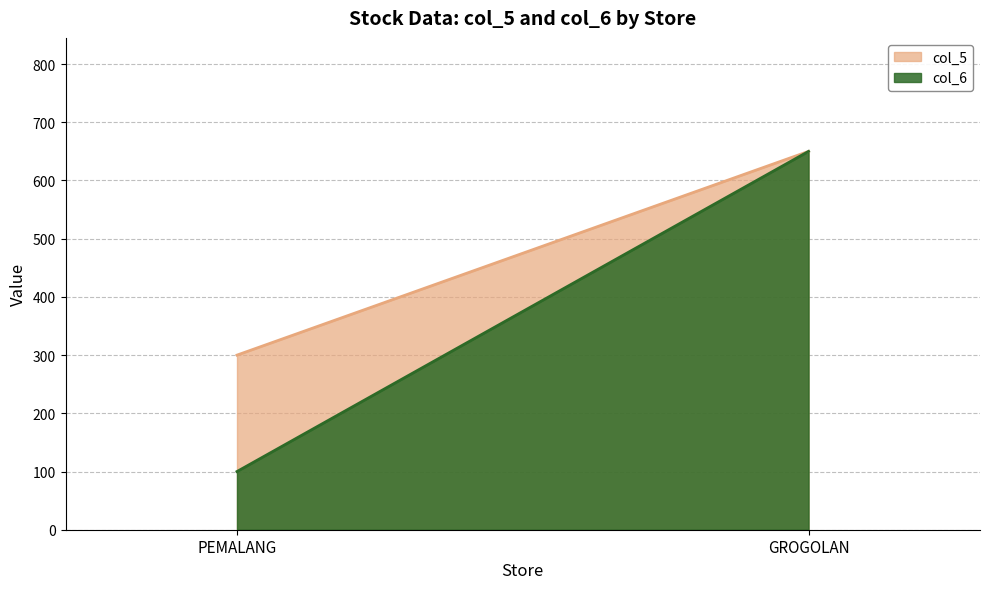

Is the value of col_6 at GROGOLAN greater than the value of col_5 at GROGOLAN?

No